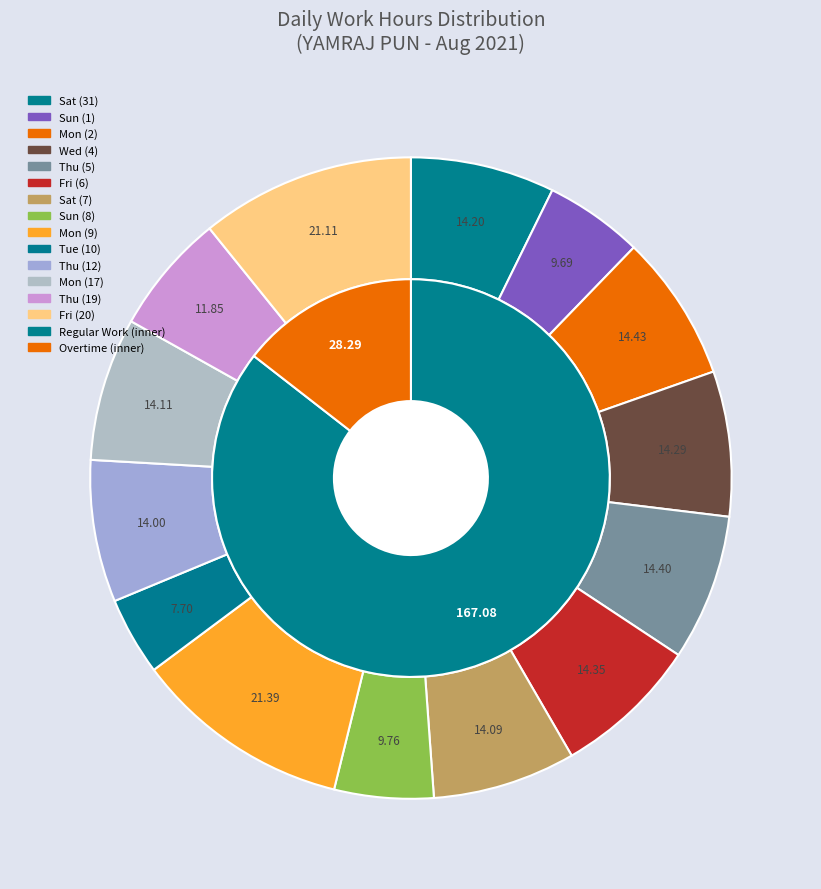

Between Sun (1) and Mon (17), which is larger?

Mon (17)